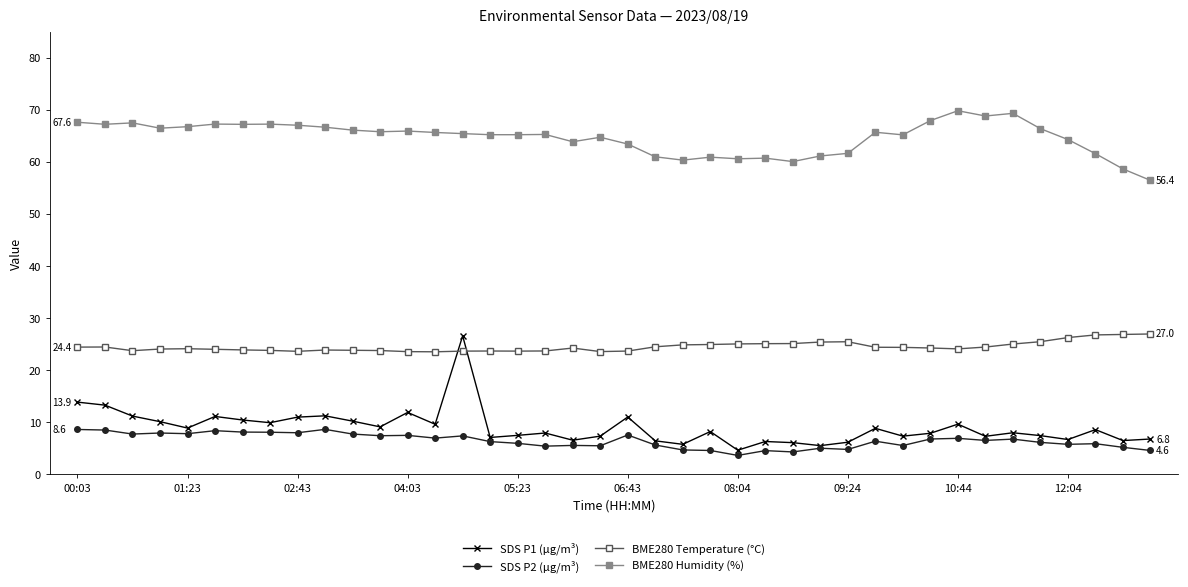

Which series has the widest spread of values?

SDS P1 (µg/m³)